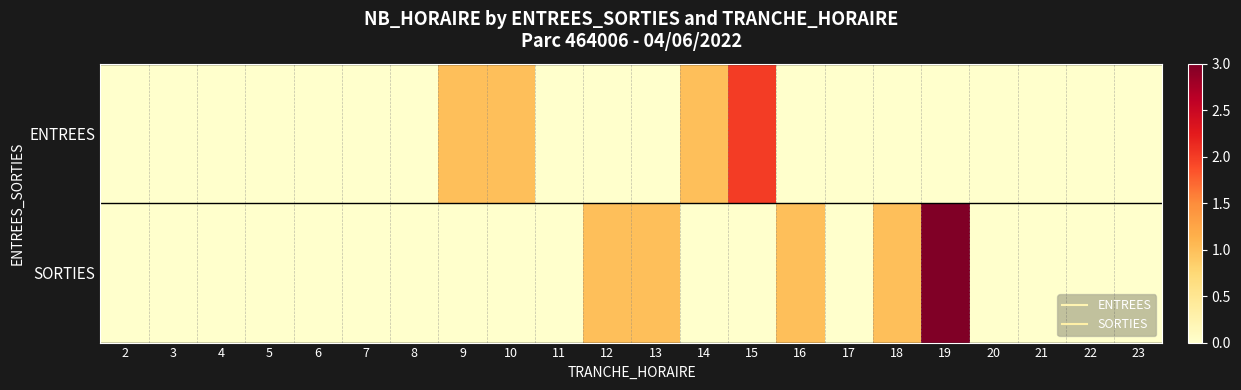

Reading right to left, what are all the values shown in this chart?

ENTREES: 23=0	22=0	21=0	20=0	19=0	18=0	17=0	16=0	15=2	14=1	13=0	12=0	11=0	10=1	9=1	8=0	7=0	6=0	5=0	4=0	3=0	2=0
SORTIES: 23=0	22=0	21=0	20=0	19=3	18=1	17=0	16=1	15=0	14=0	13=1	12=1	11=0	10=0	9=0	8=0	7=0	6=0	5=0	4=0	3=0	2=0